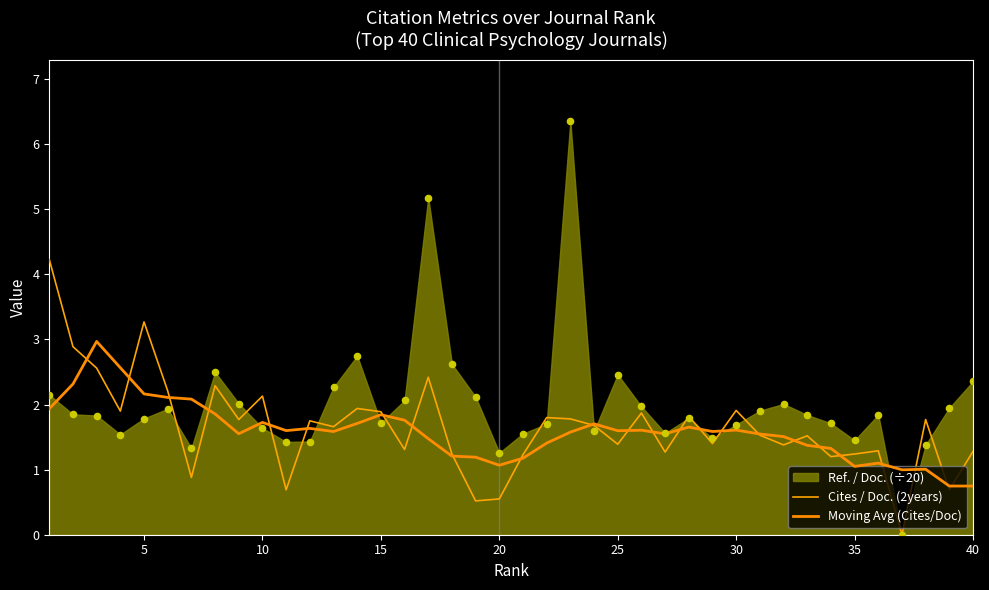

Which series reaches the minimum Y coordinate?

Cites / Doc. (2years)